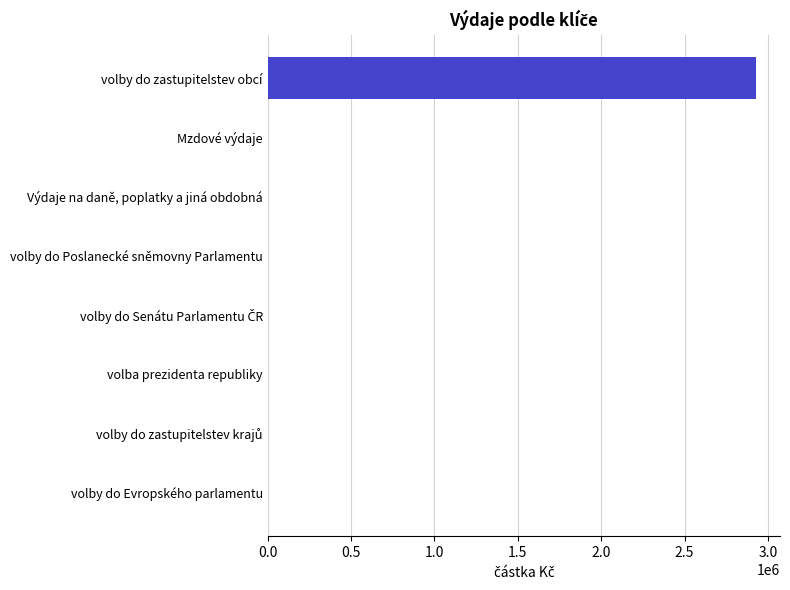

What is the greatest value displayed?

2926105